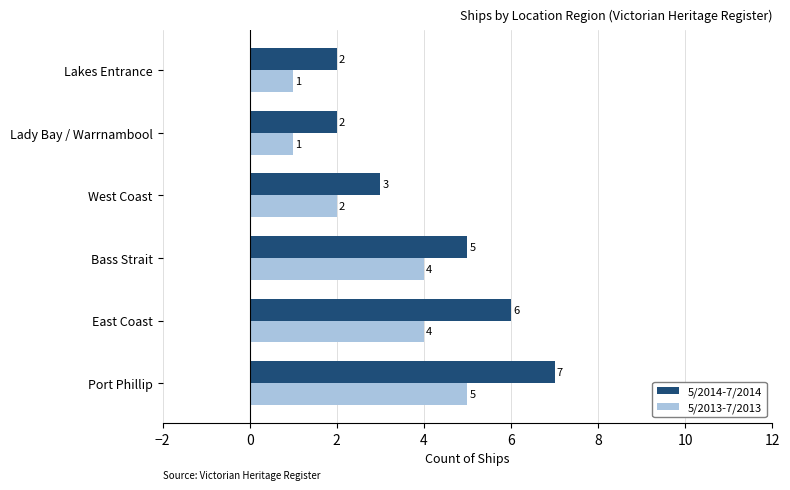

The 5/2014-7/2014 series shows 1 at West Coast. True or false?

False